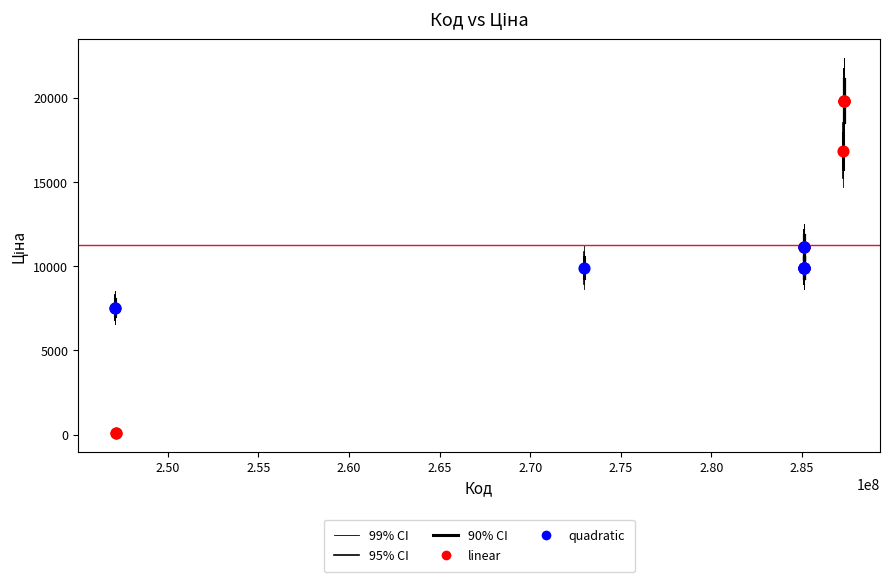

Which series has the widest spread of Y values?

linear